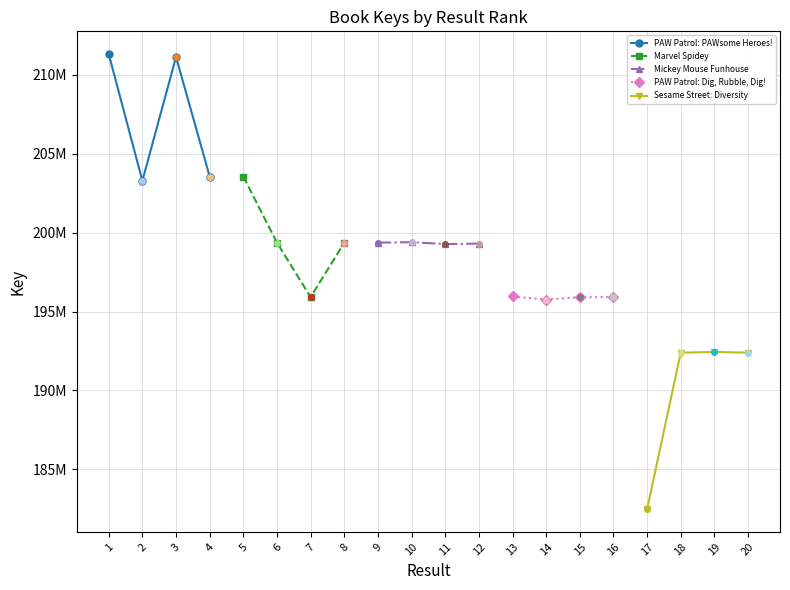

What is the difference between the maximum and minimum values in the PAW Patrol: PAWsome Heroes! series?

8035104